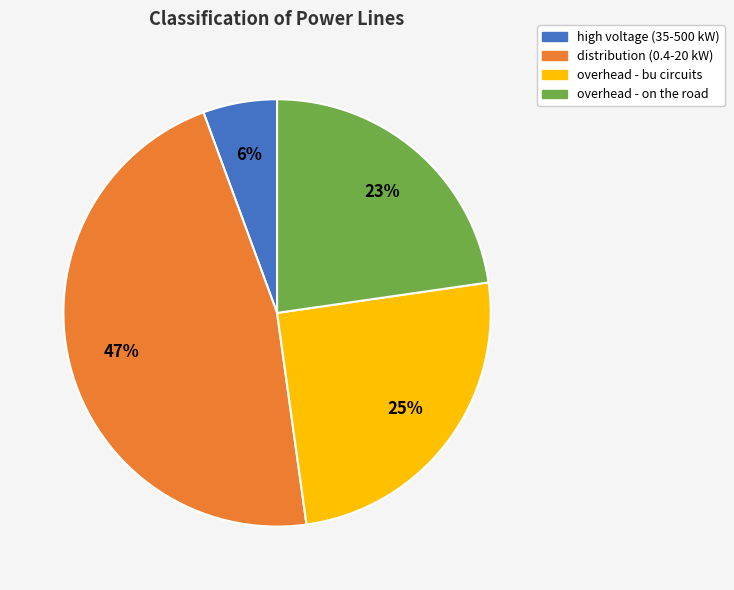

To the nearest percent, what is the difference between the overhead - on the road and overhead - bu circuits slice percentages?

2%